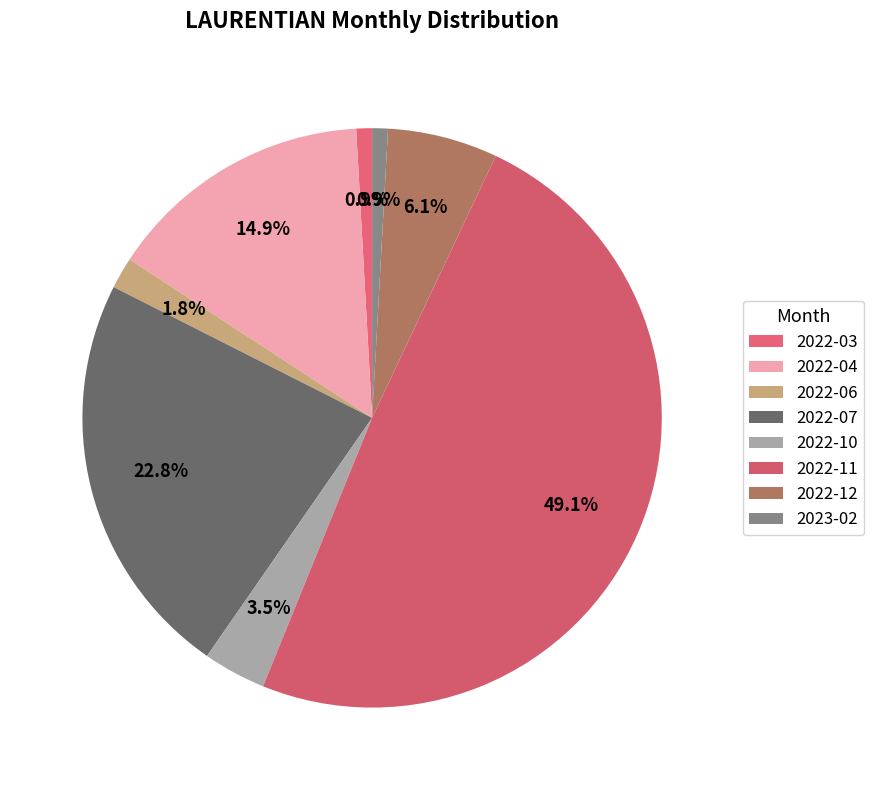

How many slices are in this pie chart?

8